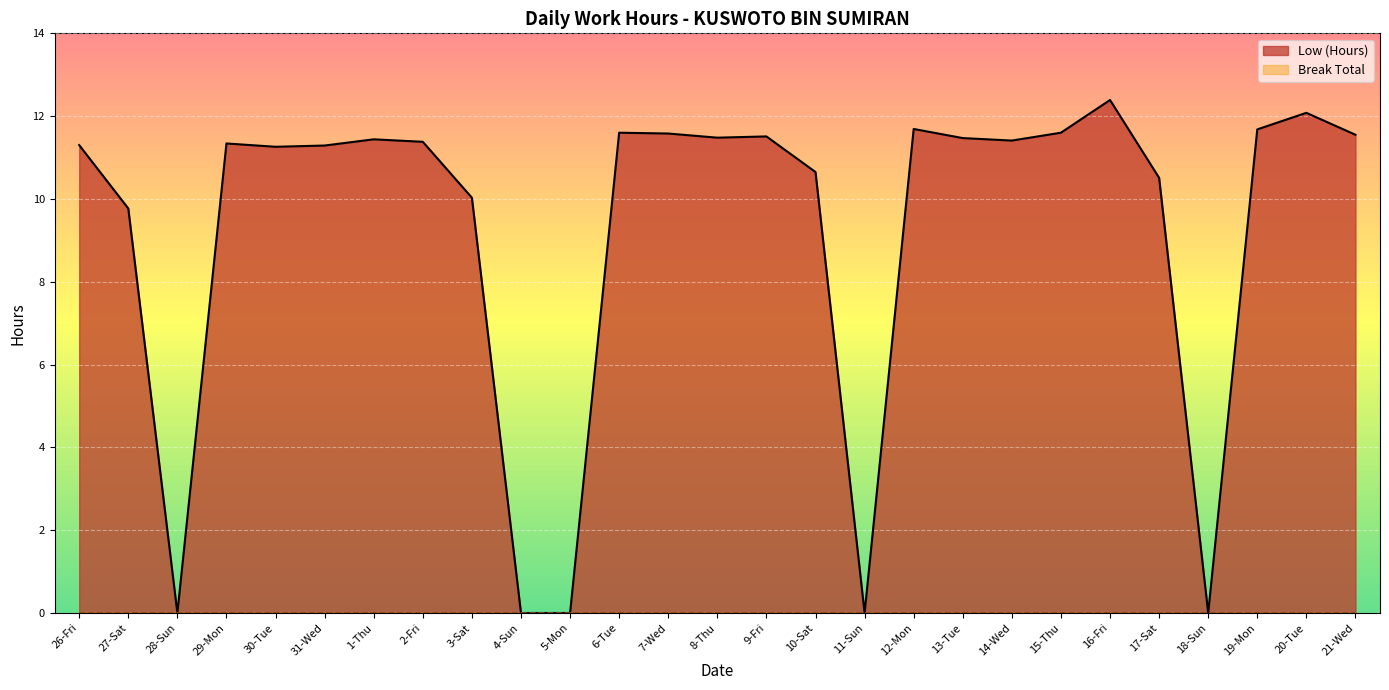

Is it true that the value at 5-Mon is 0.0?

True